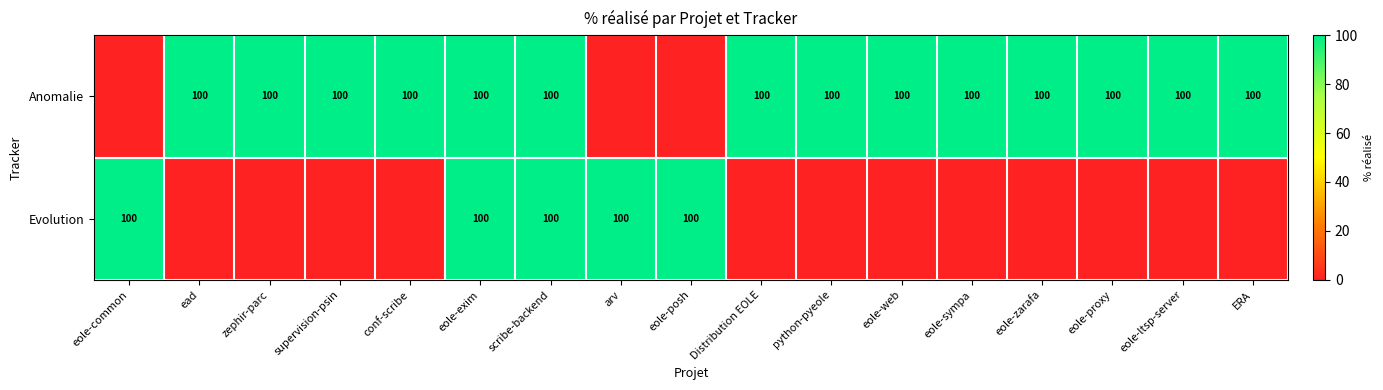

True or false: Anomalie has a value of 49 at ERA.

False